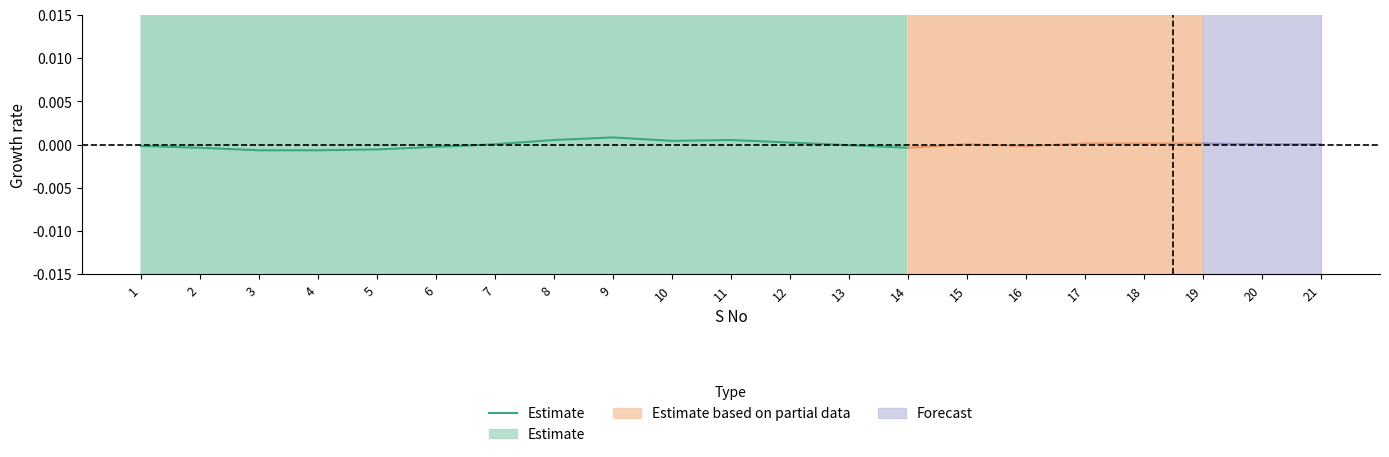

How many categories are shown in the chart?

14